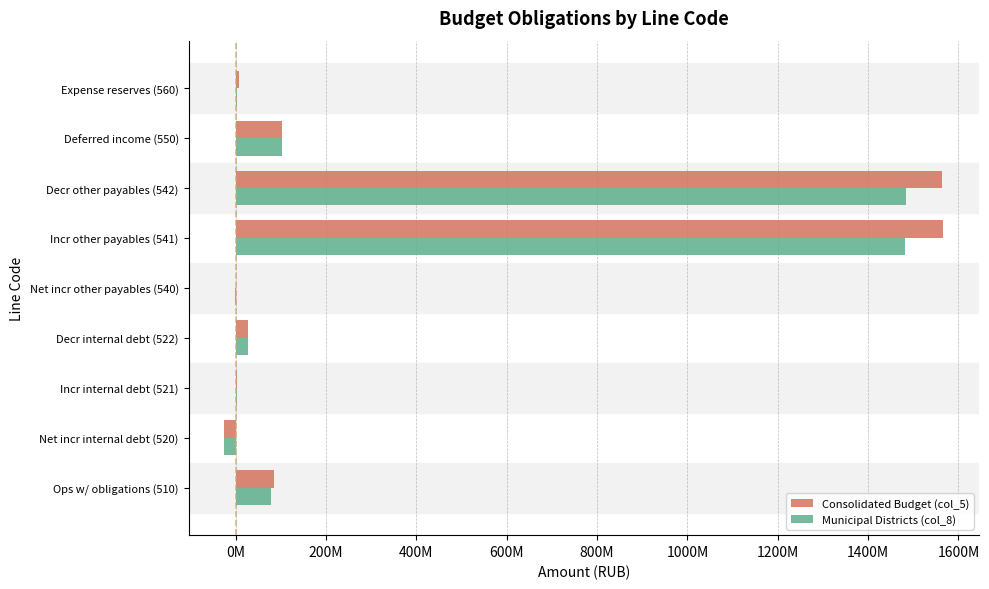

What are all the series names shown in the legend?

Consolidated Budget (col_5), Municipal Districts (col_8)